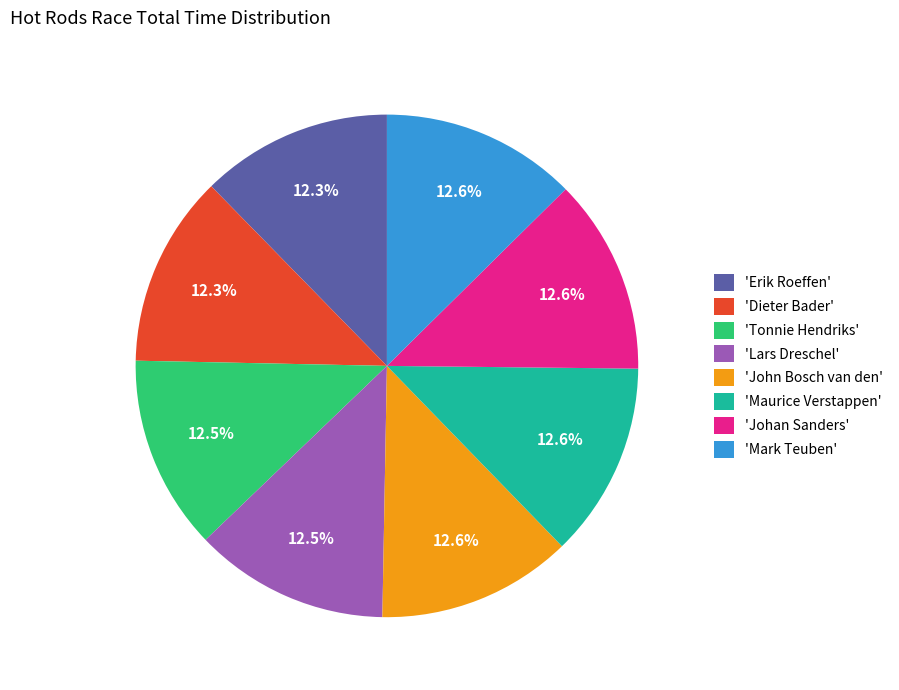

What is the ratio of the value at 'Maurice Verstappen' to the value at 'Johan Sanders'?

1.0